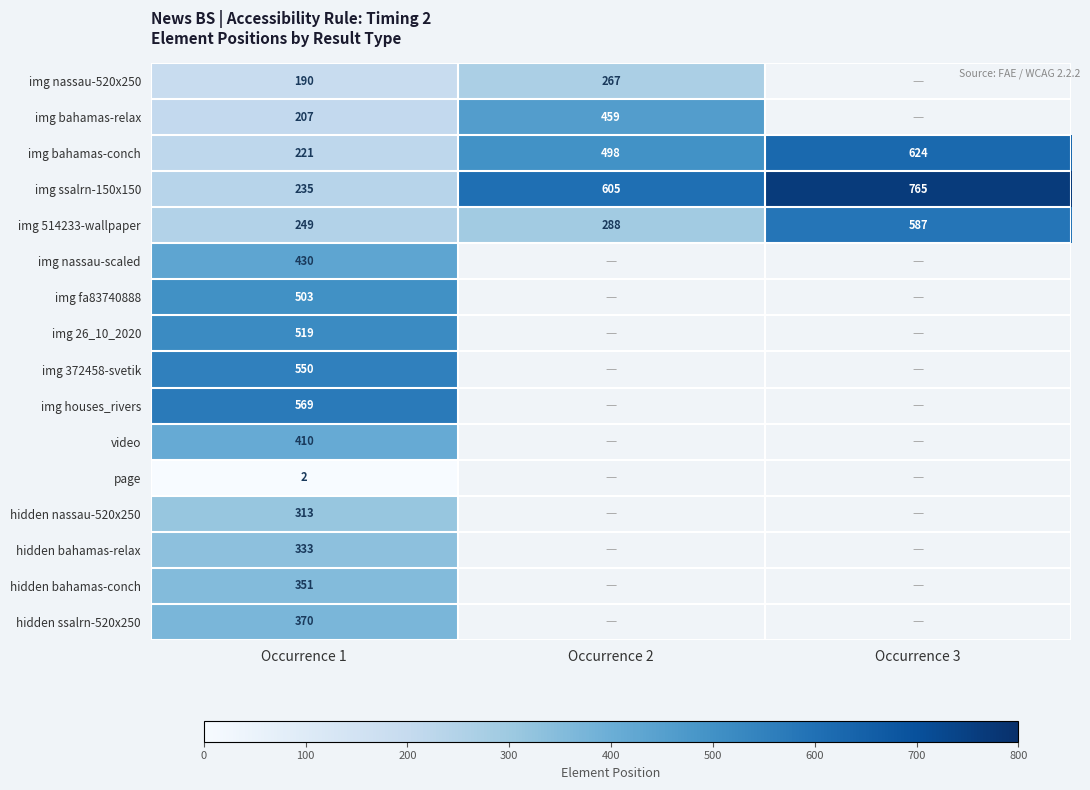

Rank the categories by img ssalrn-150x150 value from highest to lowest.

Occurrence 3, Occurrence 2, Occurrence 1